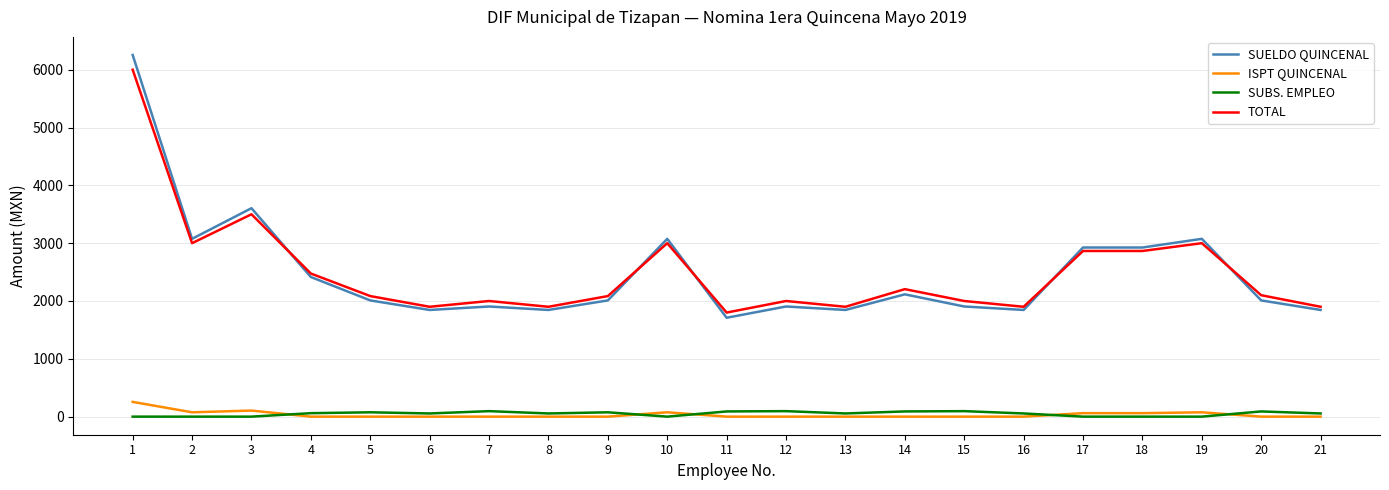

The value of ISPT QUINCENAL at 9 is 0. True or false?

True